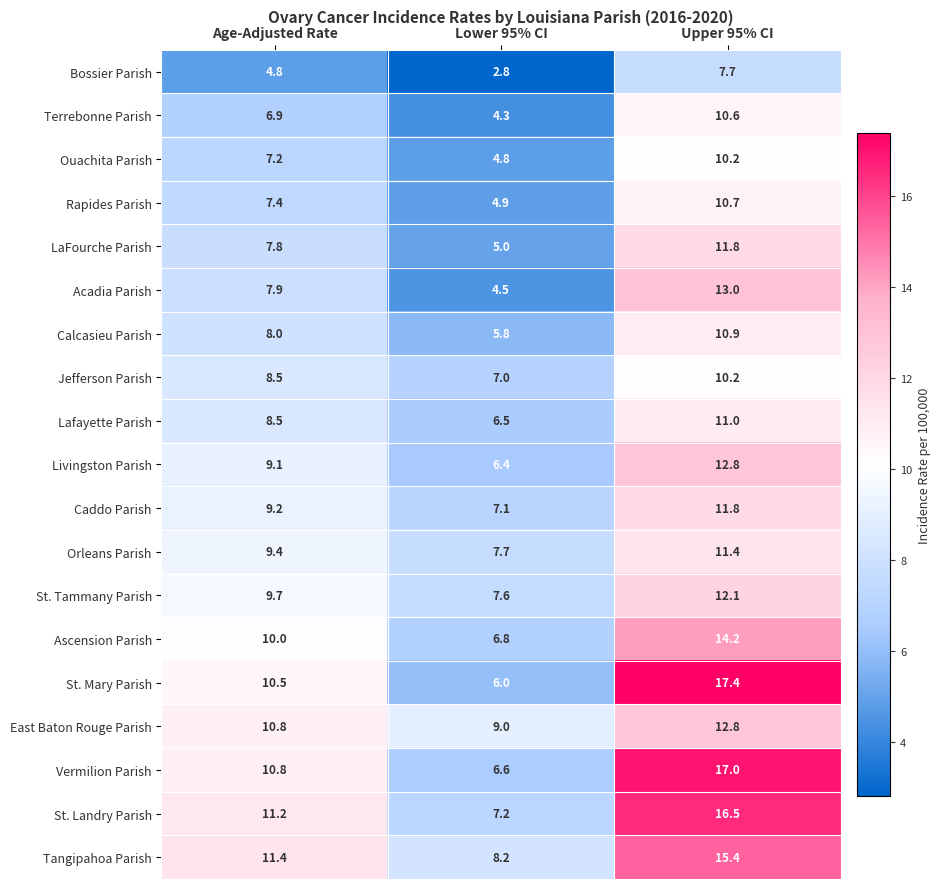

What is the difference between the maximum and minimum values in the Caddo Parish series?

4.7